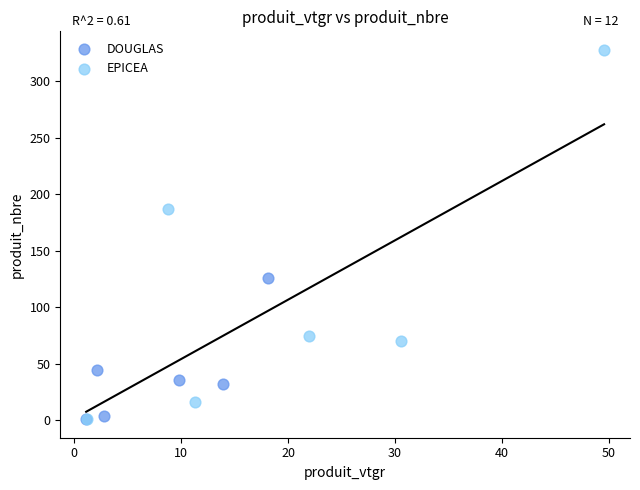

Which series has the widest spread of Y values?

EPICEA